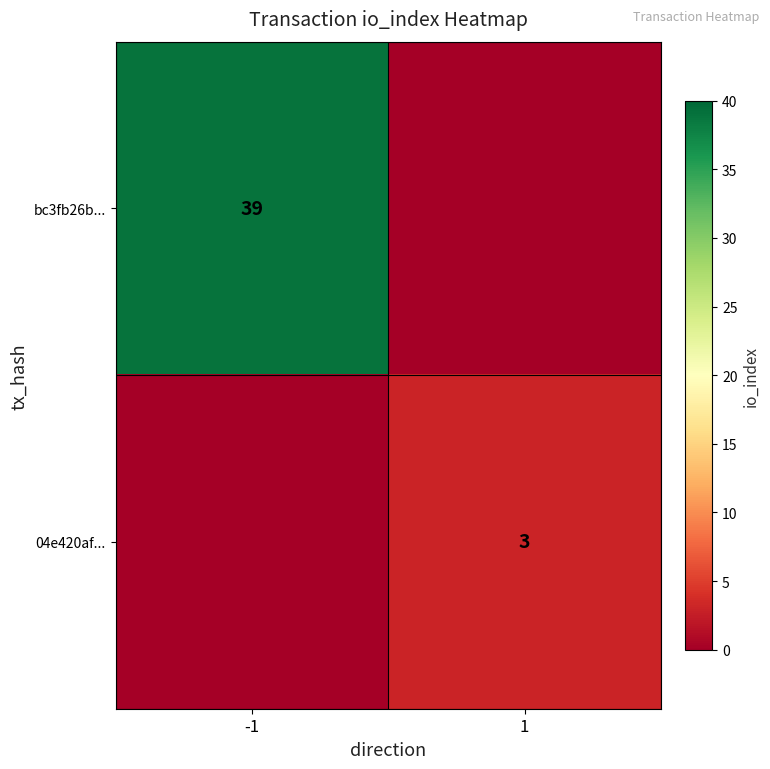

The value of 04e420af... at 1 is 1. True or false?

False